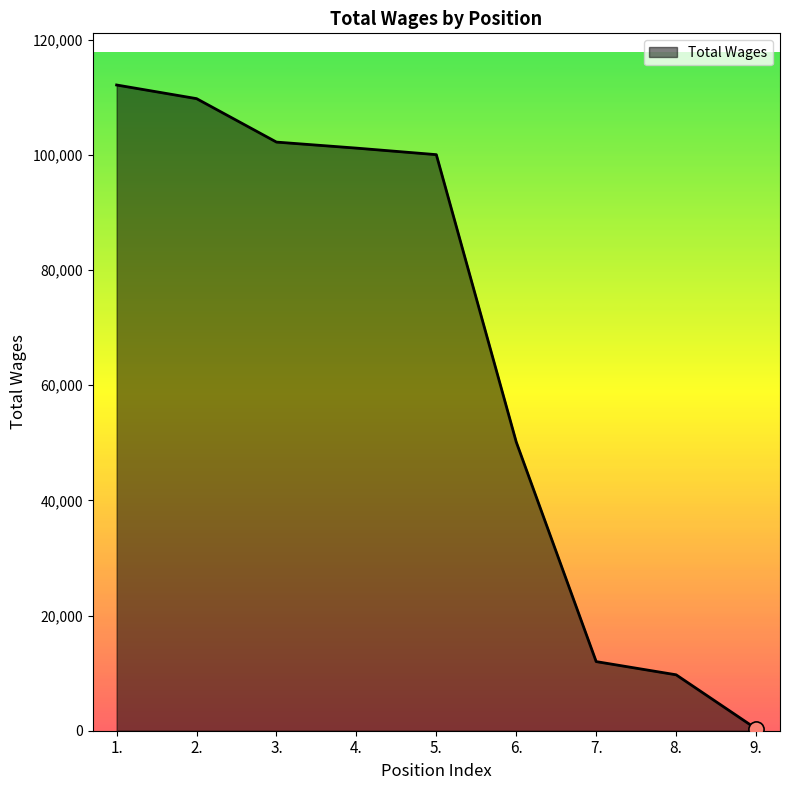

What is the change in value from 6. to 9.?

-49785